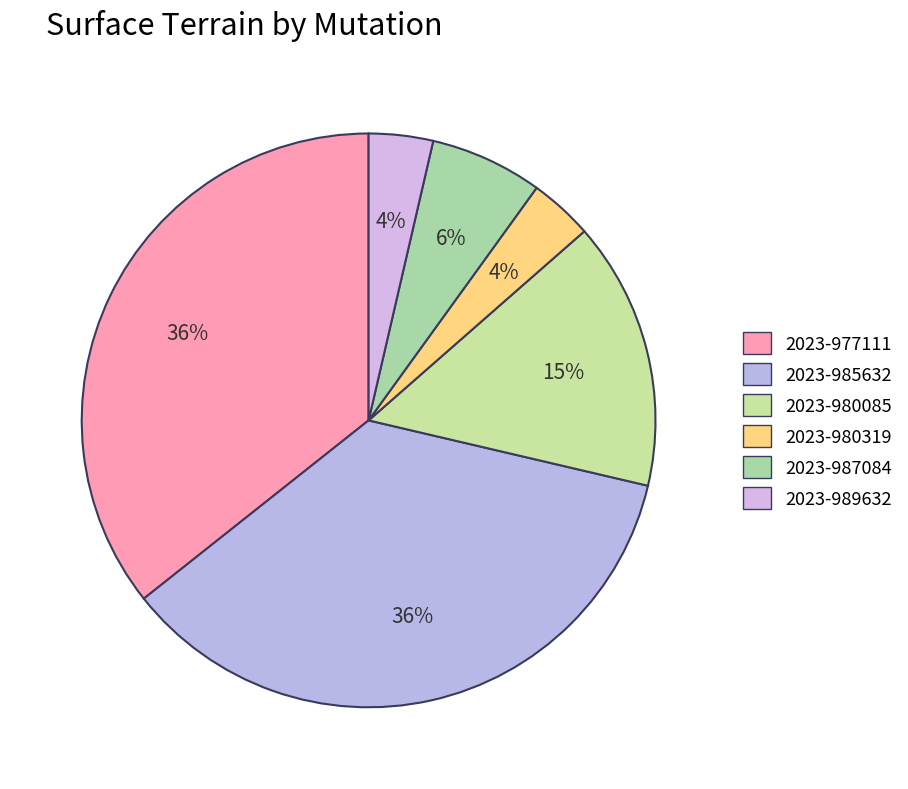

Does 2023-977111 represent more than half of the total?

No